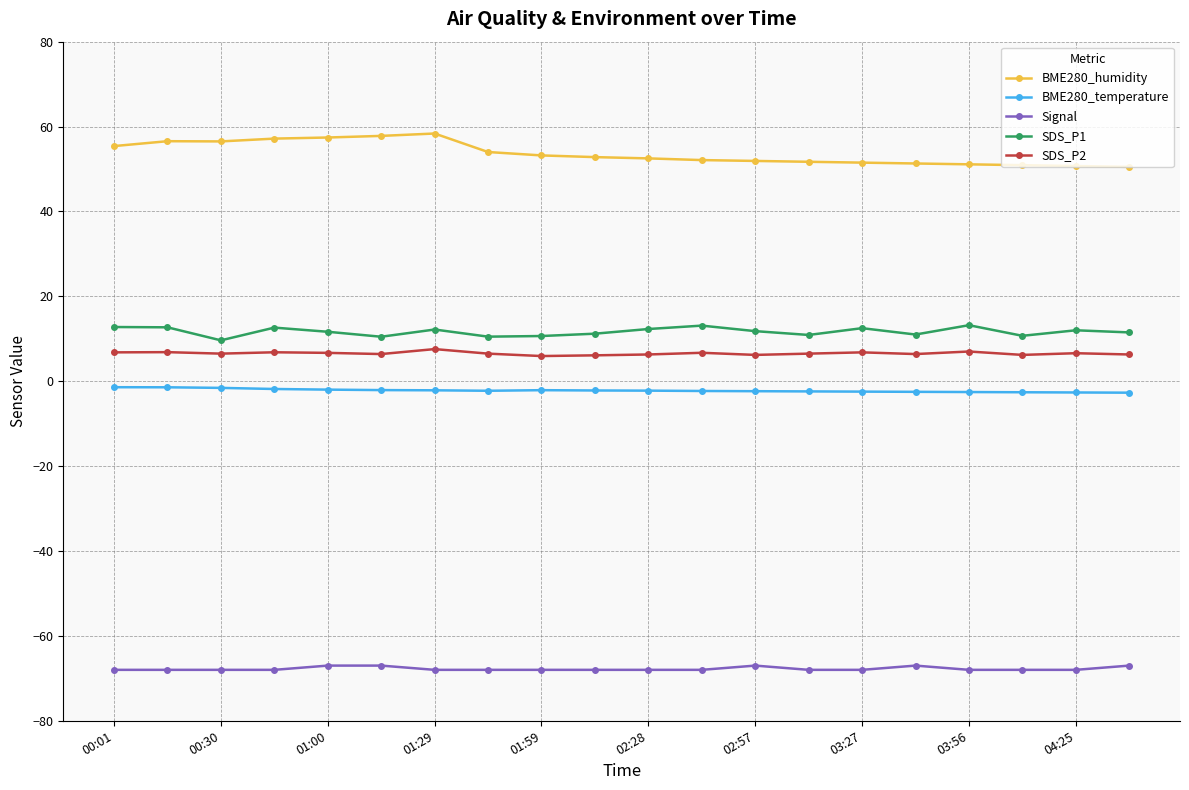

Which series has the largest total across all categories?

BME280_humidity